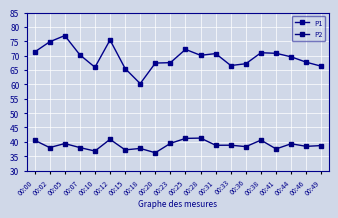

What is the value of the P2 point at the 16th from the left?

40.6